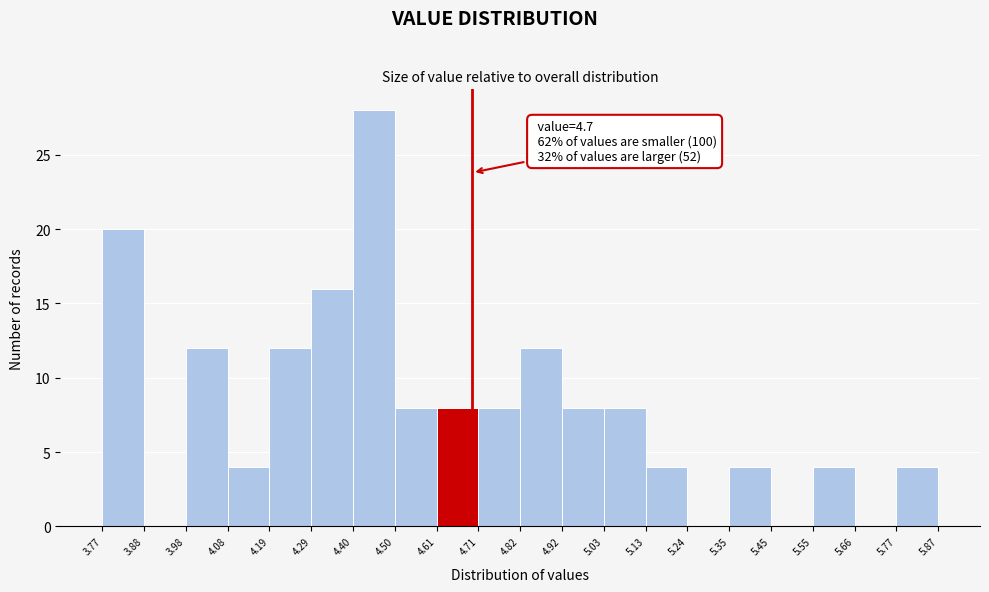

Over which range of the x-axis is the bar tallest?

4.40 to 4.50